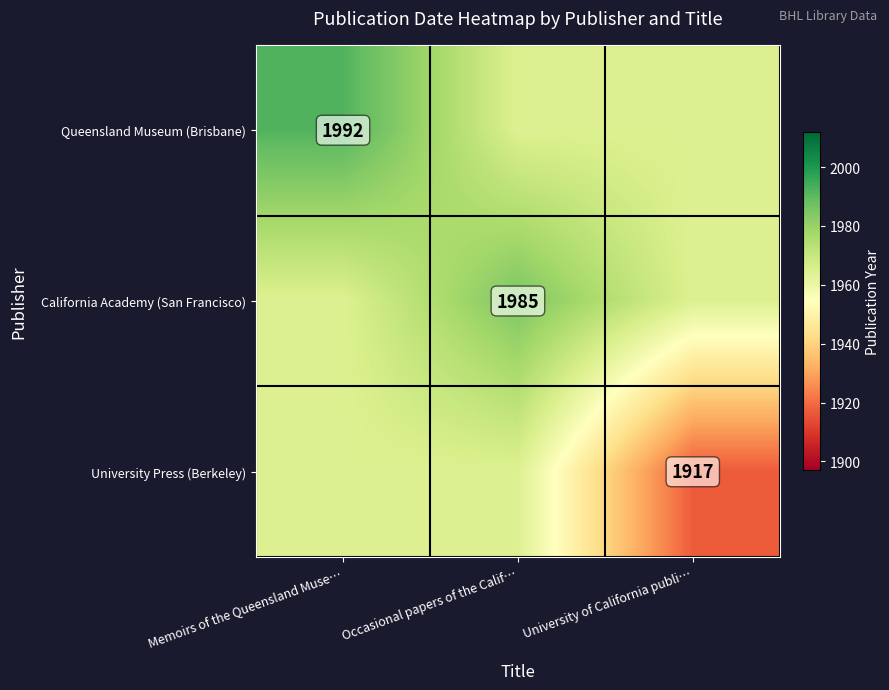

Read the Queensland Museum (Brisbane) value at Memoirs of the Queensland Muse….

1992.0